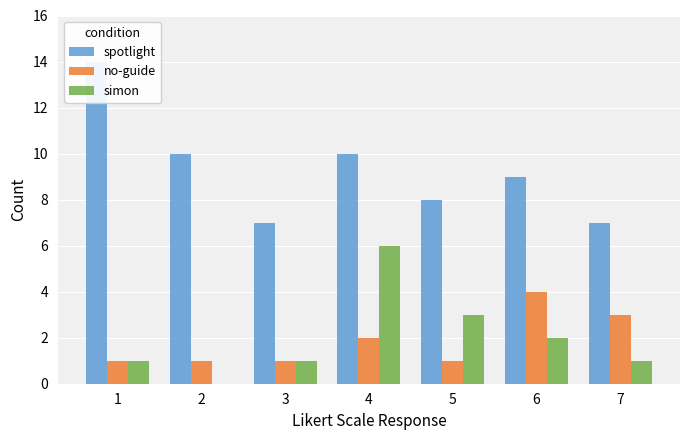

Which category has the lowest value in the no-guide series?

1